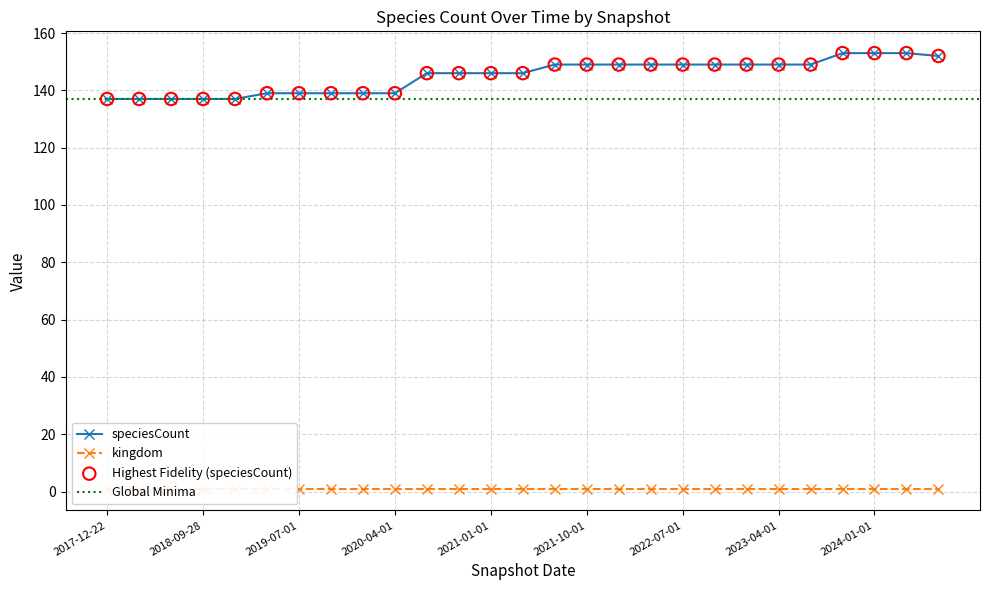

Approximately how many times larger is the value at 2019-10-09 compared to 2023-01-01?

0.9